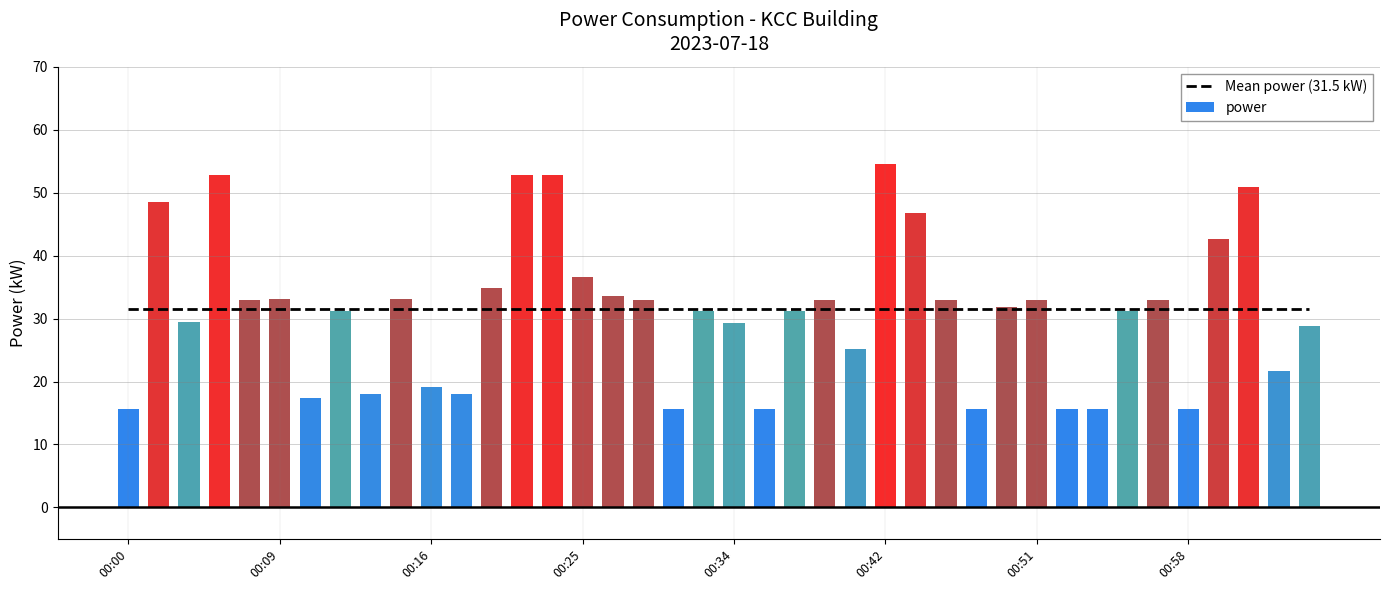

Approximately how many times larger is the value at 00:27 compared to 00:21?

0.6